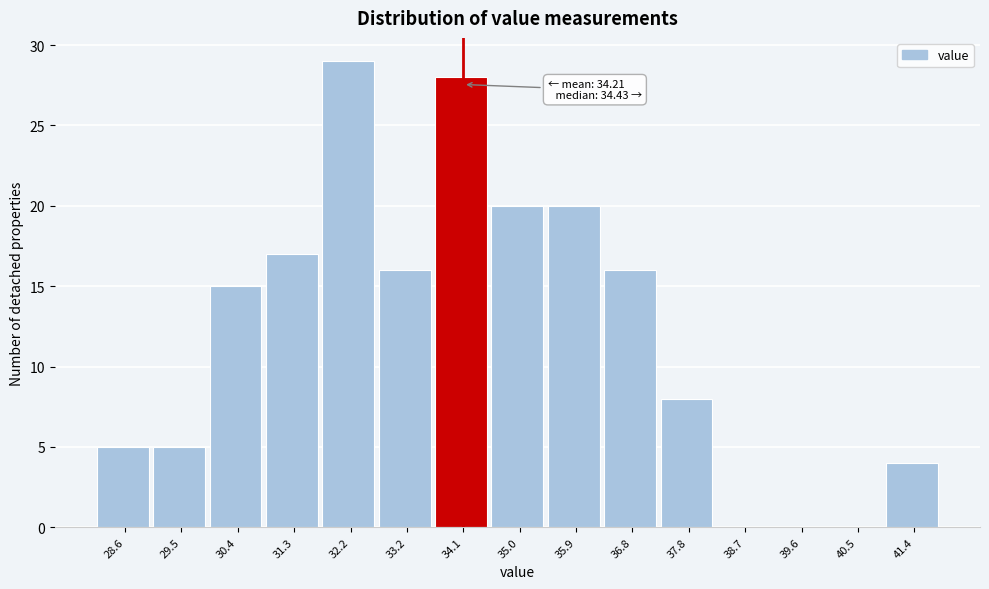

Reading right to left, extract all data points from this chart.

41.4=4	40.5=0	39.6=0	38.7=0	37.8=8	36.8=16	35.9=20	35.0=20	34.1=28	33.2=16	32.2=29	31.3=17	30.4=15	29.5=5	28.6=5